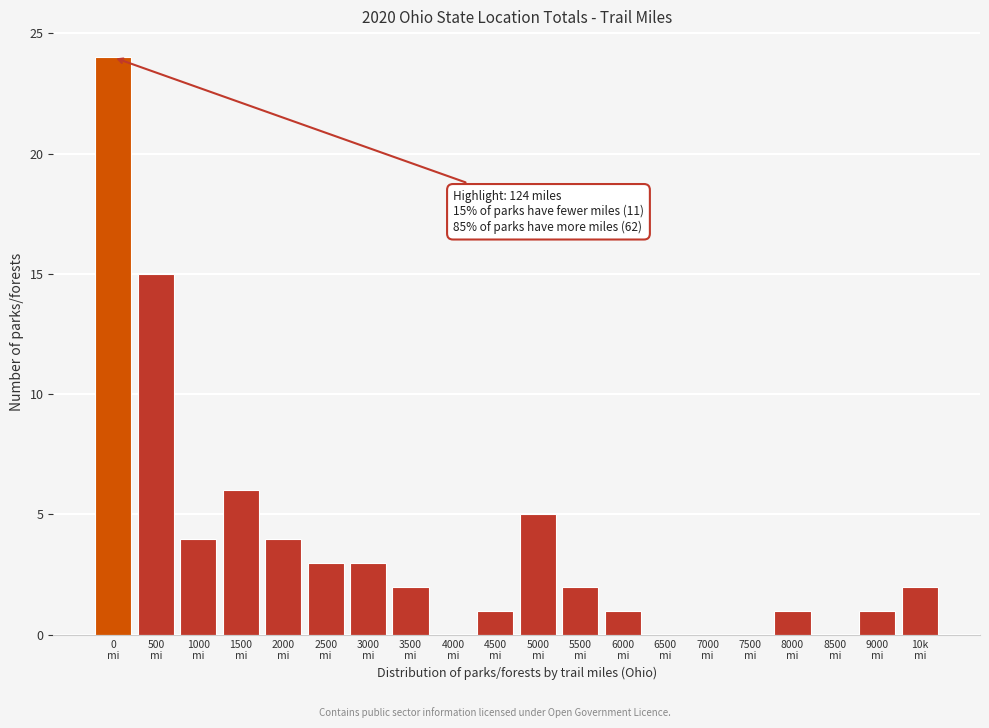

What is the sum of all values?

74